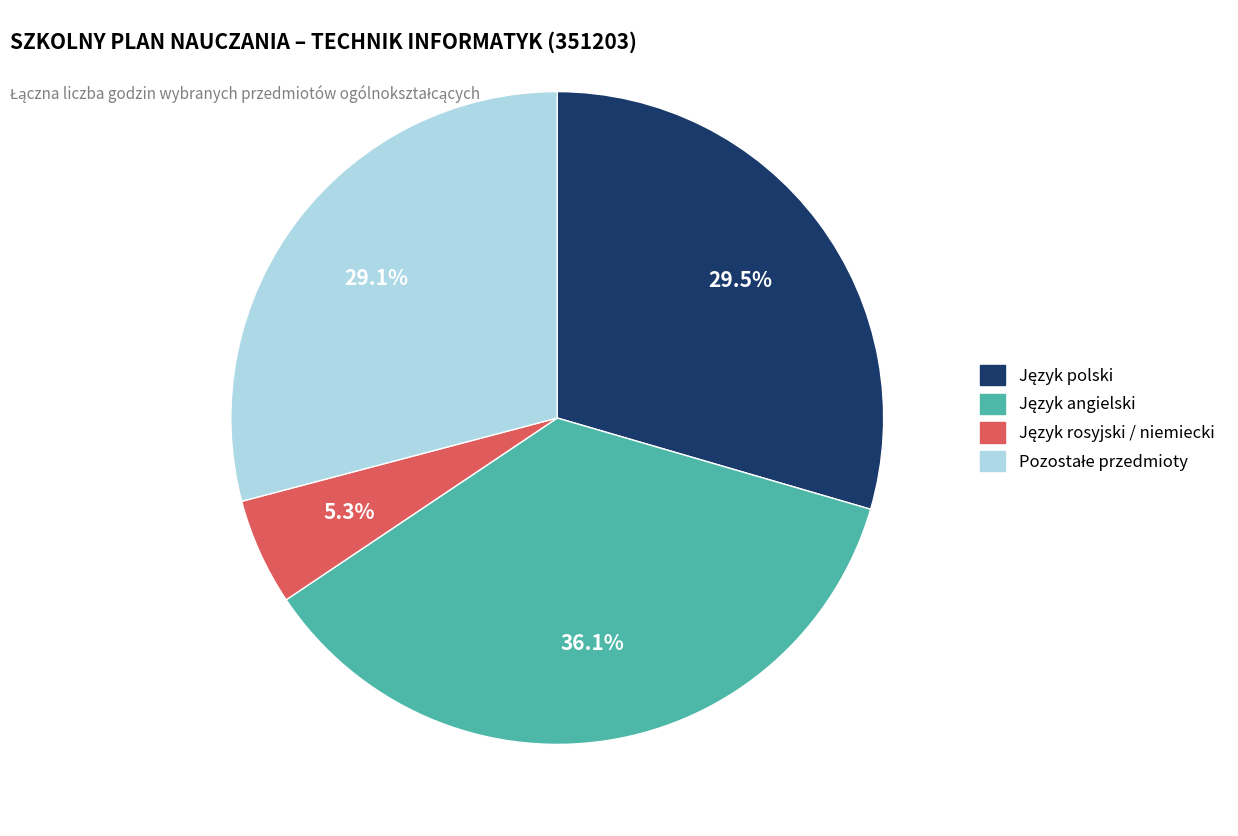

Is there a majority slice in this chart?

No